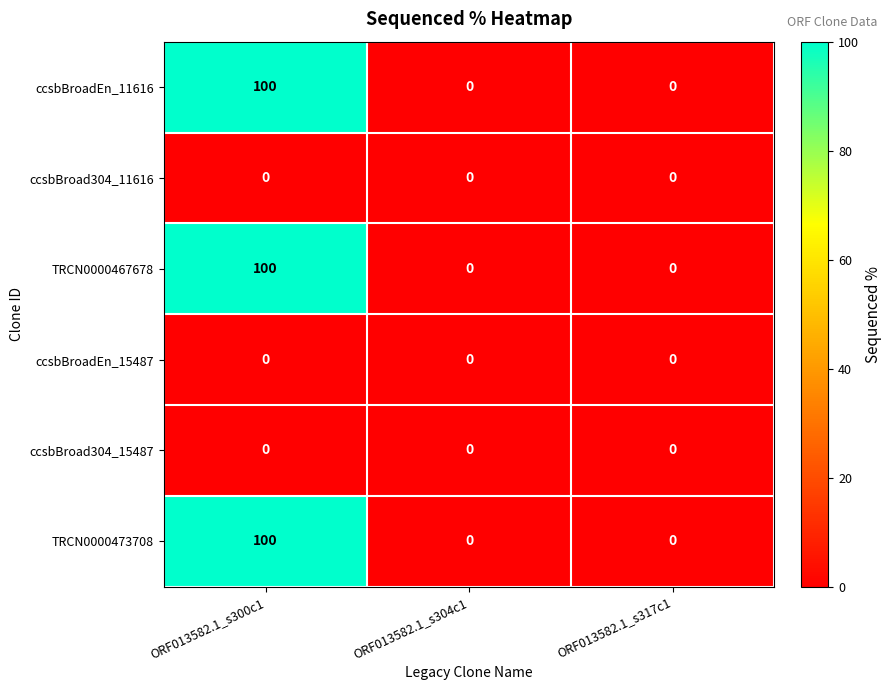

The TRCN0000467678 series shows 26 at ORF013582.1_s300c1. True or false?

False